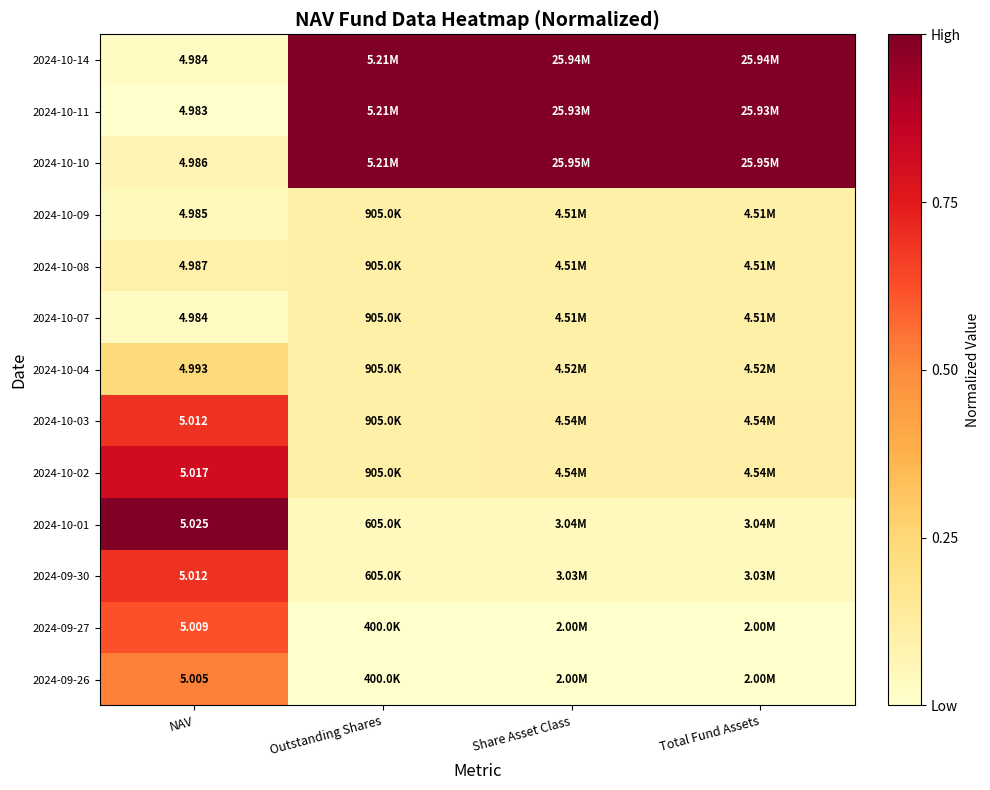

True or false: 2024-10-03 has a value of 0.1 at Outstanding Shares.

True